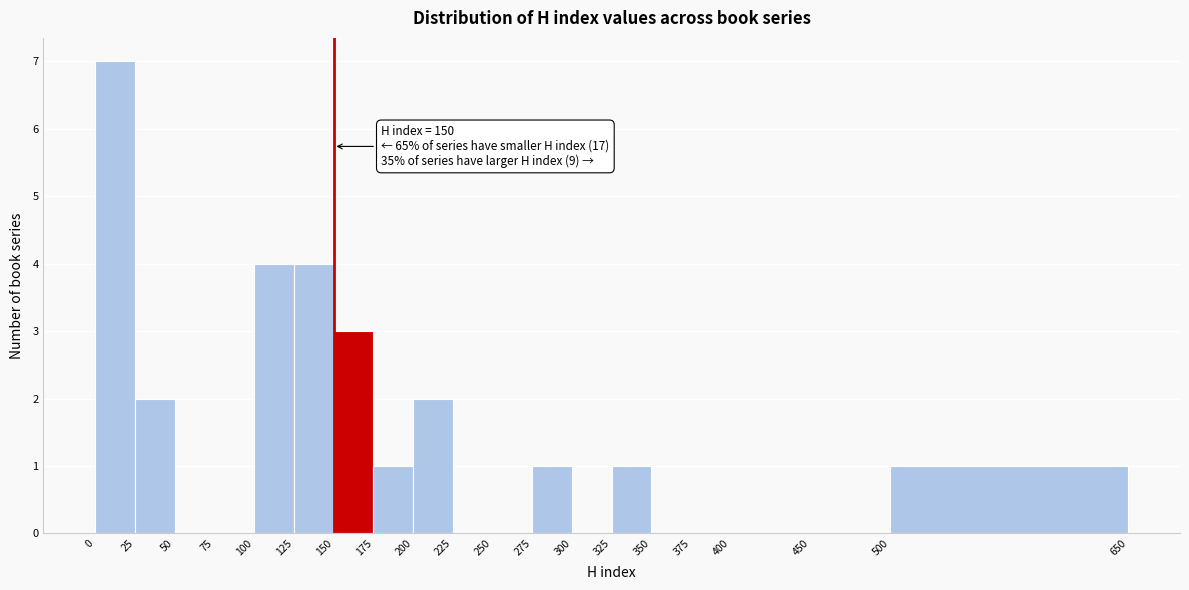

Over which range of the x-axis is the bar tallest?

0 to 25